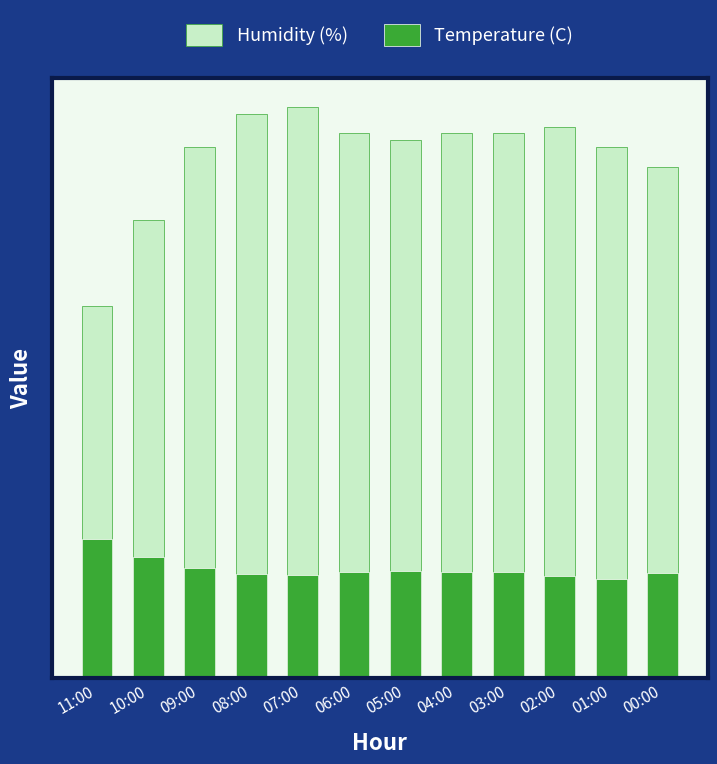

What are all the series names shown in the legend?

Humidity (%), Temperature (C)